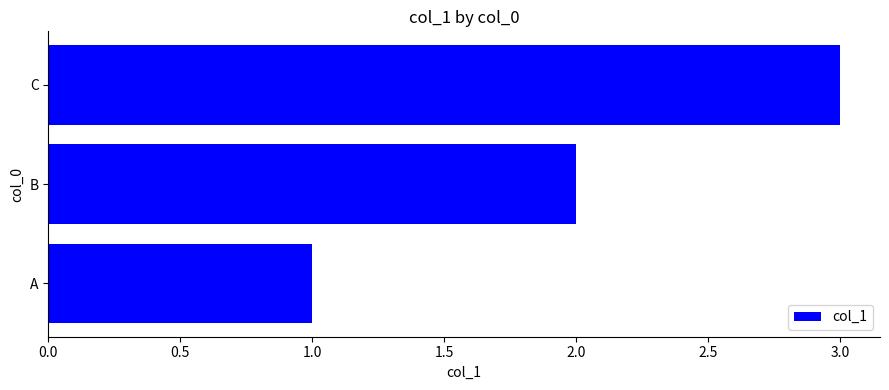

Read the value at C.

3